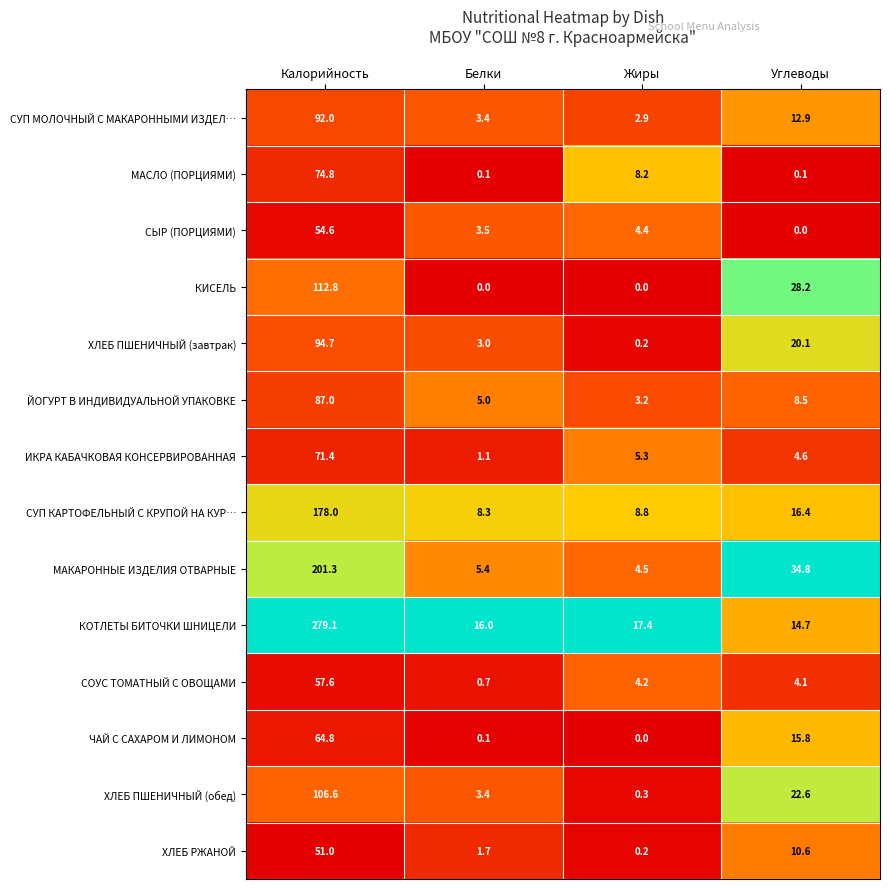

Which series has the largest total across all categories?

КОТЛЕТЫ БИТОЧКИ ШНИЦЕЛИ